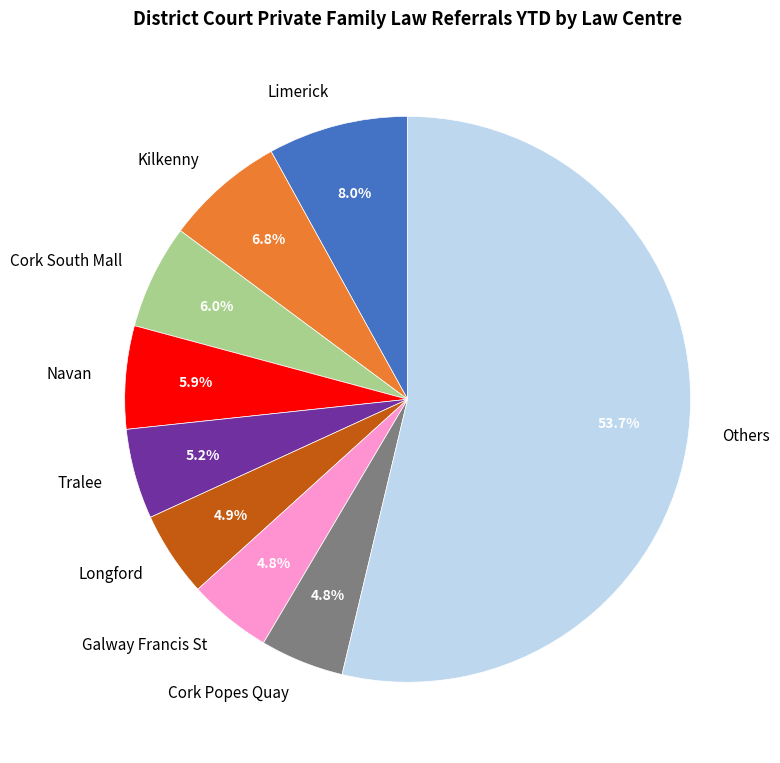

What is the largest slice in the pie chart?

Others